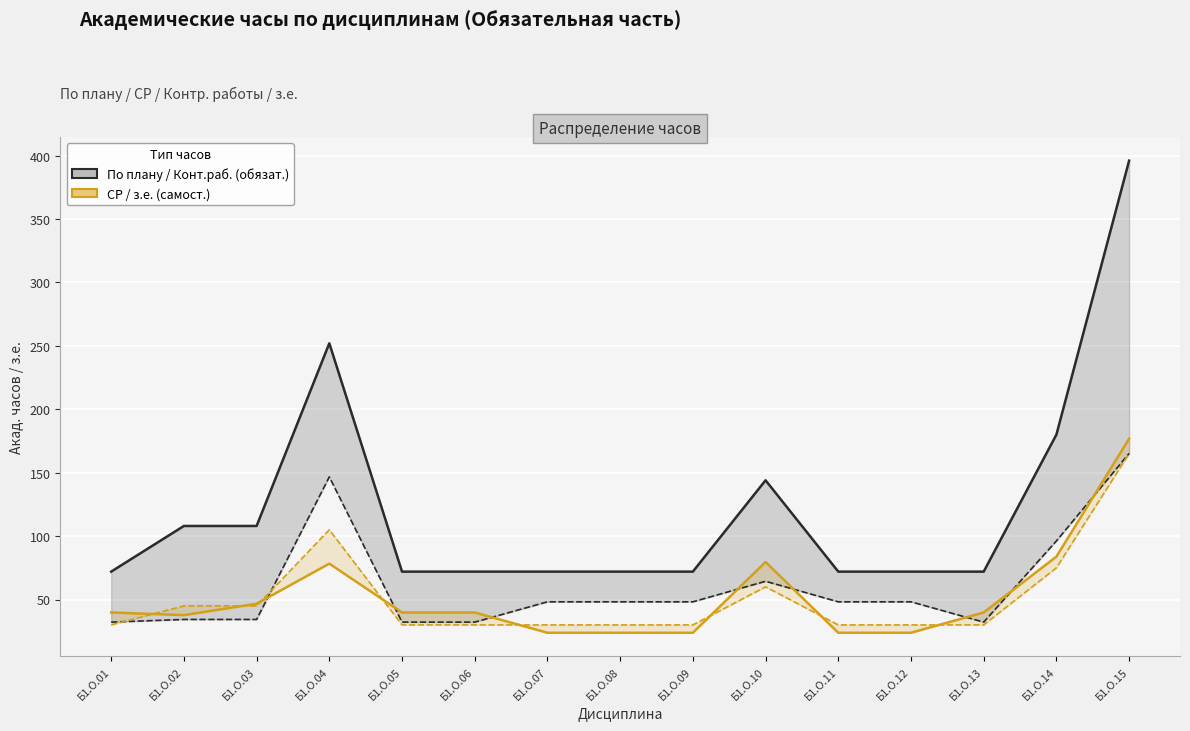

In СР (самост. работа), how many points are lower than both neighbors (excluding endpoints)?

1